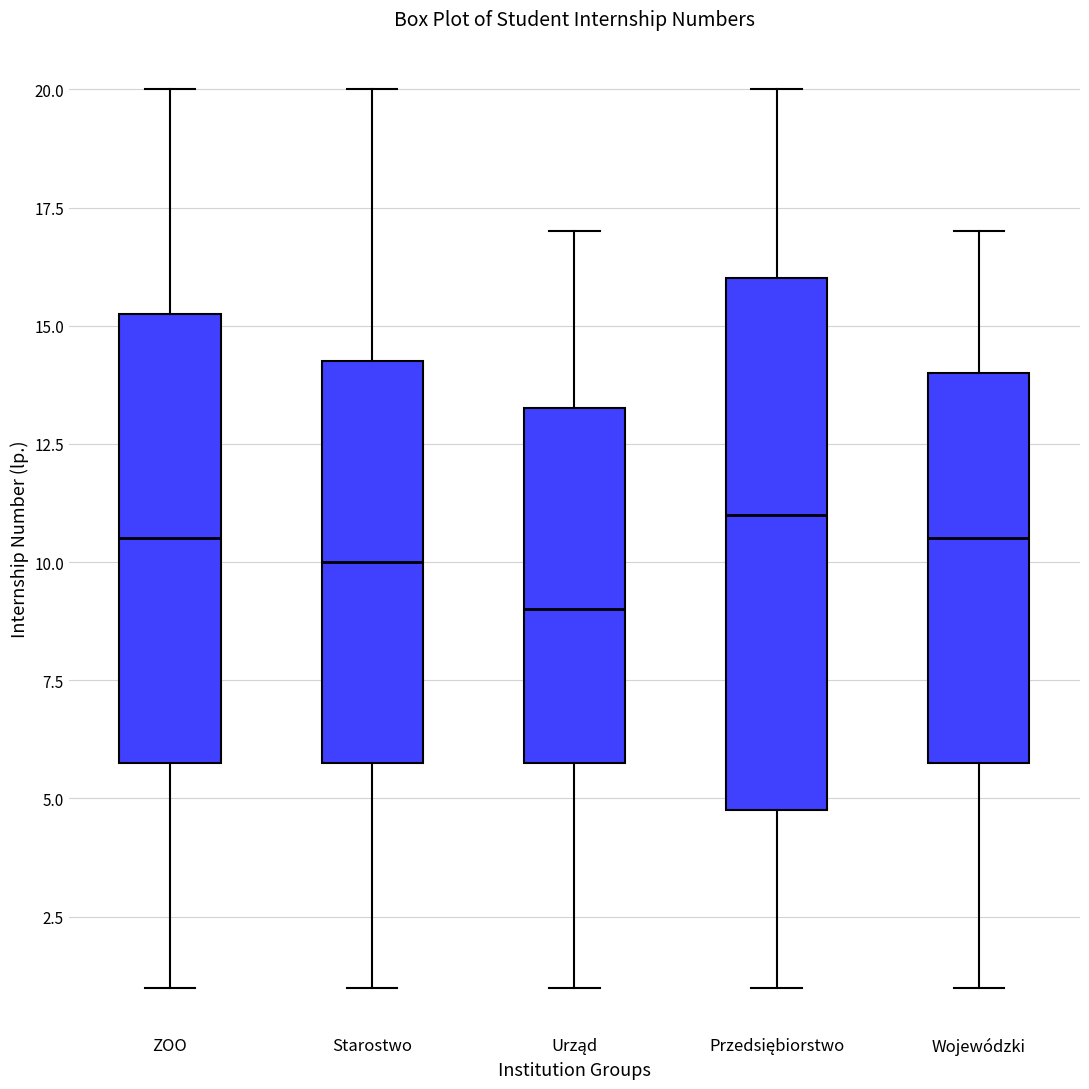

Reading left to right, transcribe this box plot: for each box, give where its median line is, the range the box spans, and where its two whiskers end, as read against the y-axis. The values are not printed on the chart, so give them approximately, as read against the axis.

ZOO: median 10.5, box 6.0 to 15.5, whiskers 1.0 to 20.0
Starostwo: median 10.0, box 6.0 to 14.5, whiskers 1.0 to 20.0
Urząd: median 9.0, box 6.0 to 13.5, whiskers 1.0 to 17.0
Przedsiębiorstwo: median 11.0, box 5.0 to 16.0, whiskers 1.0 to 20.0
Wojewódzki: median 10.5, box 6.0 to 14.0, whiskers 1.0 to 17.0